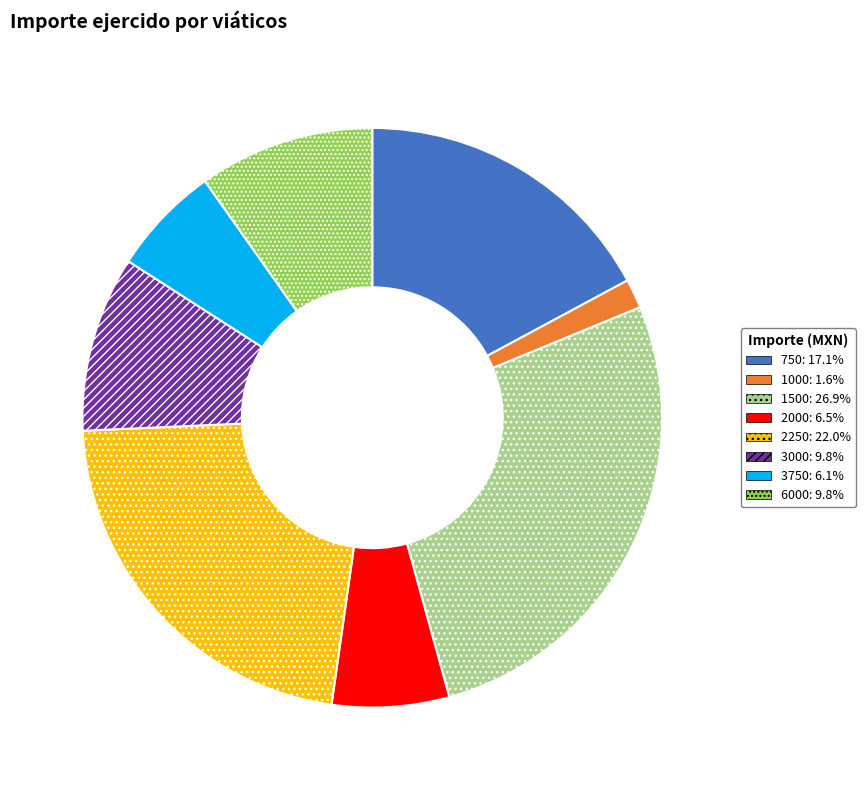

Is there a majority slice in this chart?

No